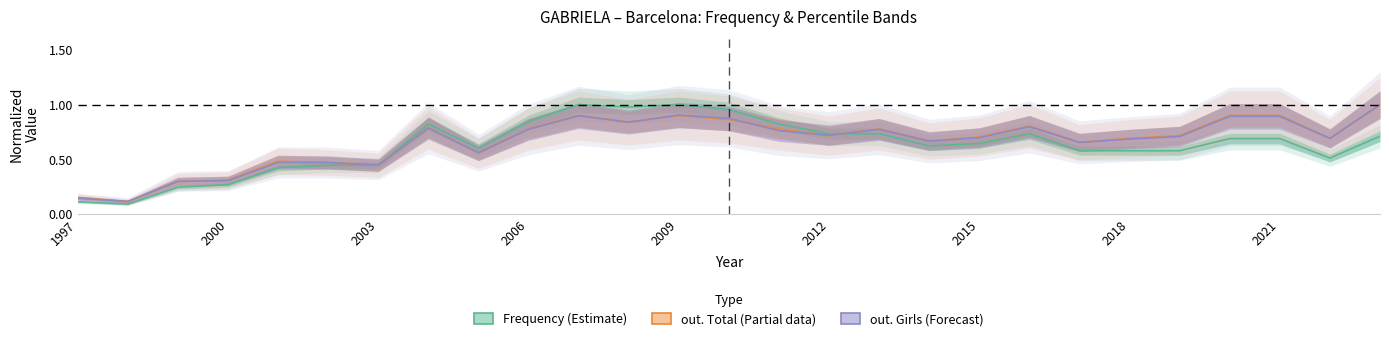

At how many categories does at least one series exceed 0?

27